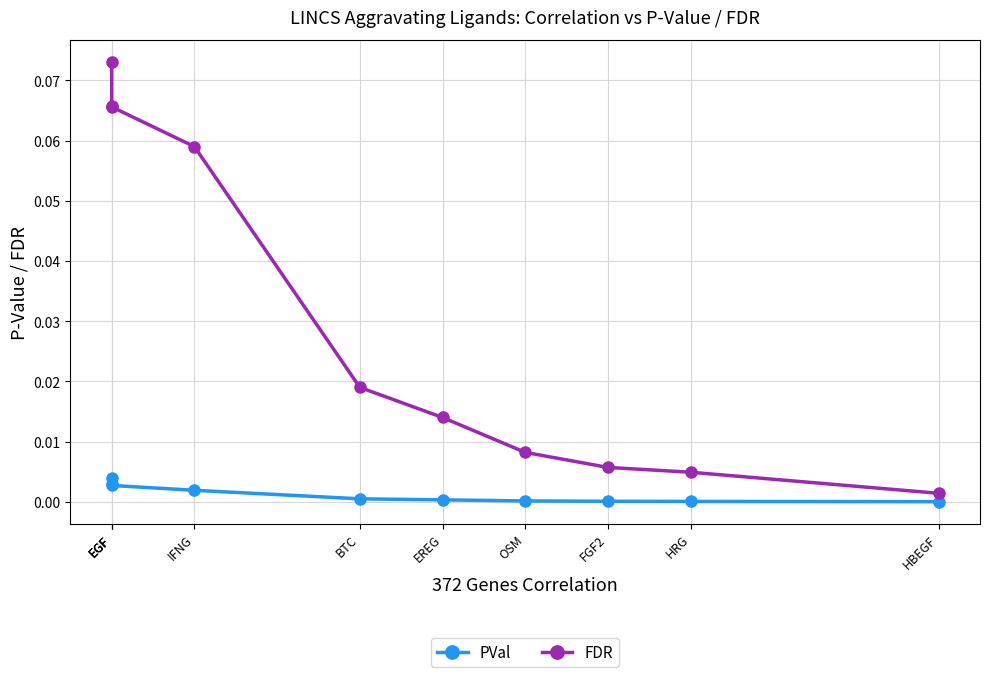

The value of FDR at EREG is 0.0. True or false?

False